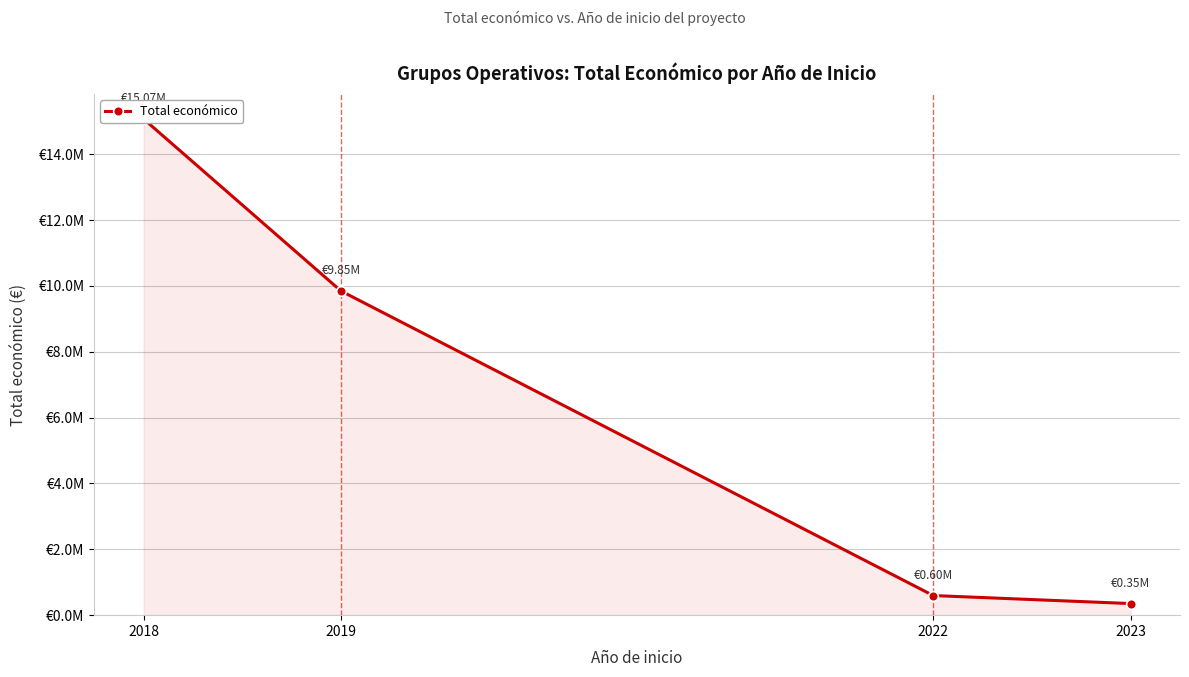

What is the average value?

6467736